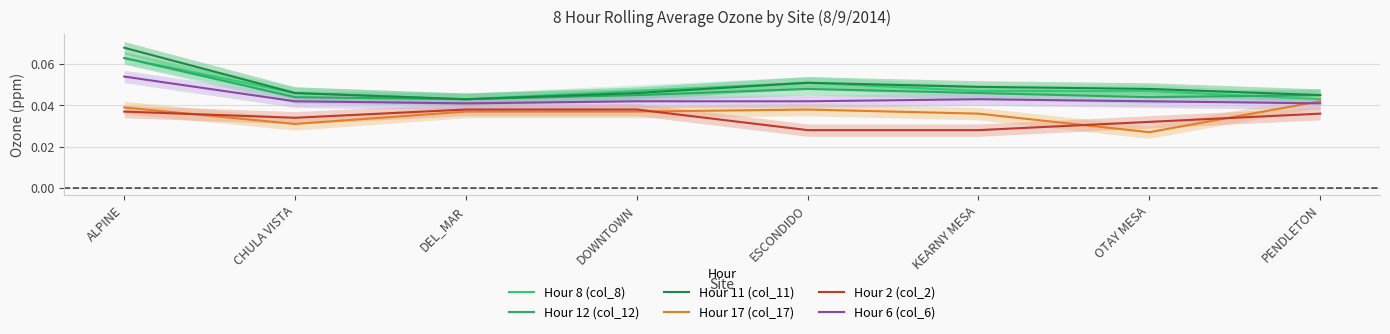

True or false: Hour 8 (col_8) has more than 1 interior local peaks.

False